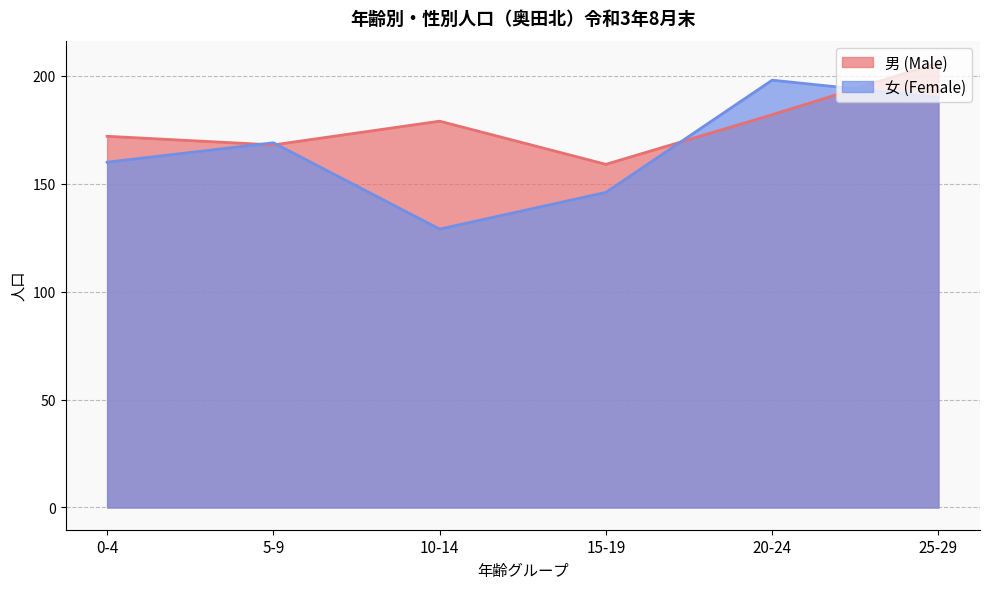

At which label is 女 (Female) closest to 163?

0-4